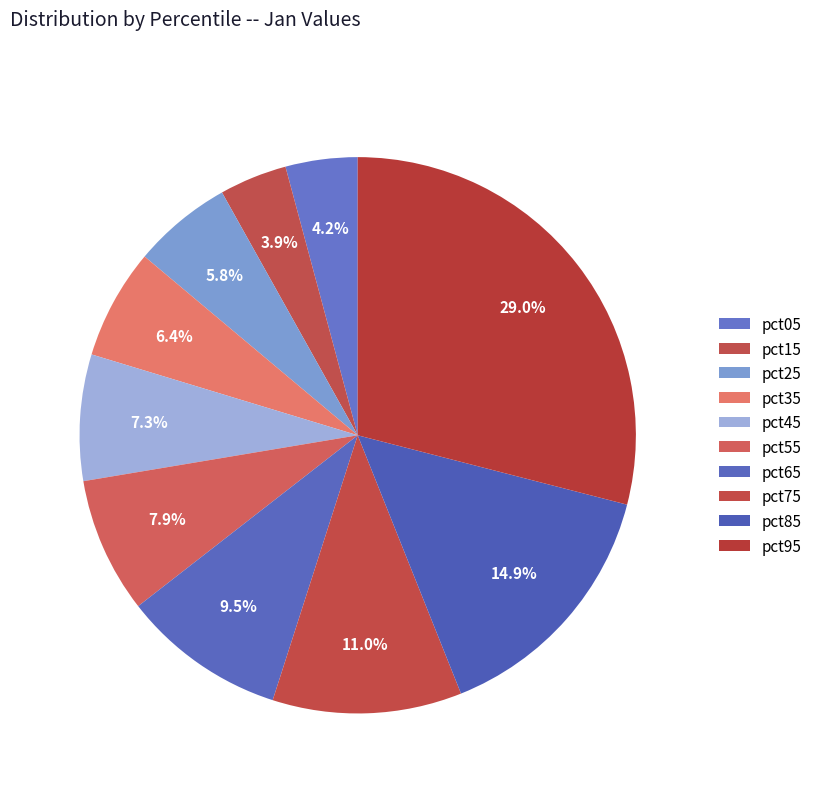

Which category has the smallest portion of the pie?

pct15